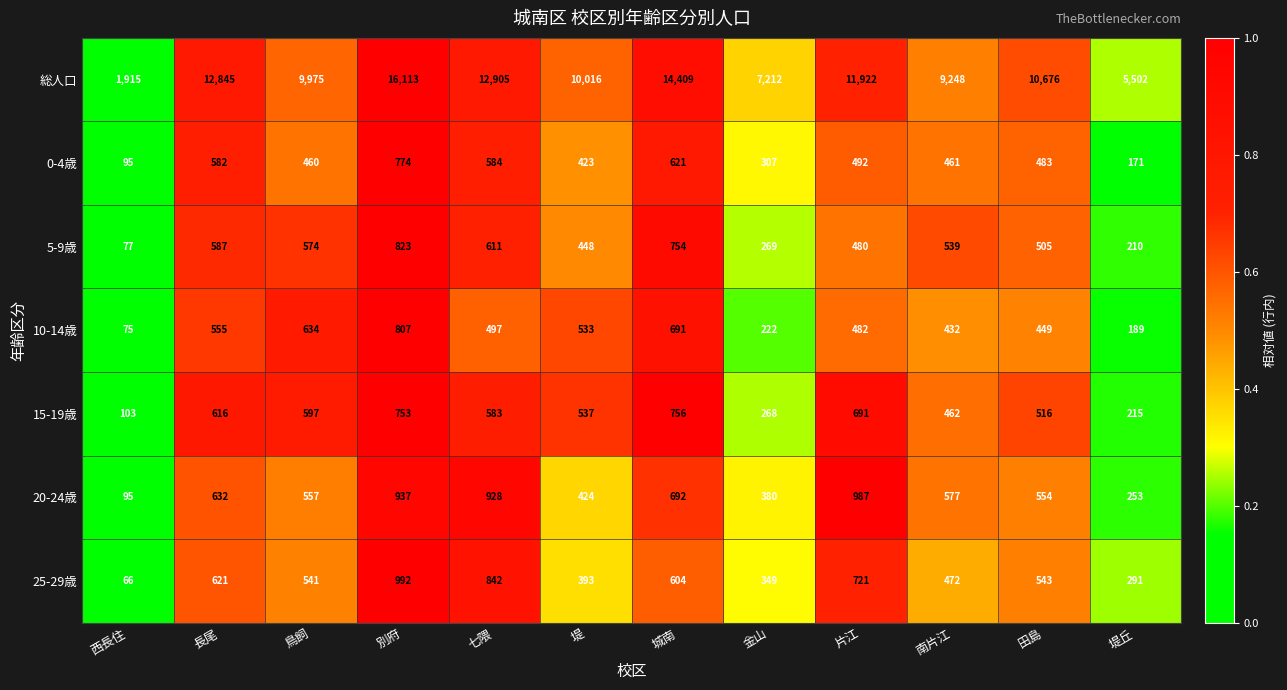

The 15-19歳 series shows 597 at 鳥飼. True or false?

True